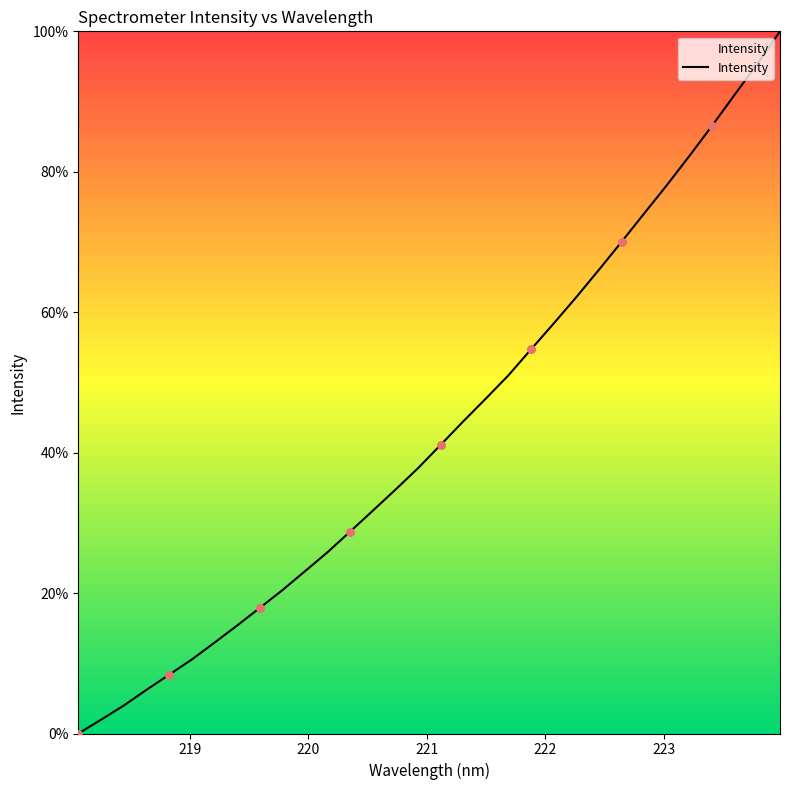

What is the maximum value shown in the chart?

100.0